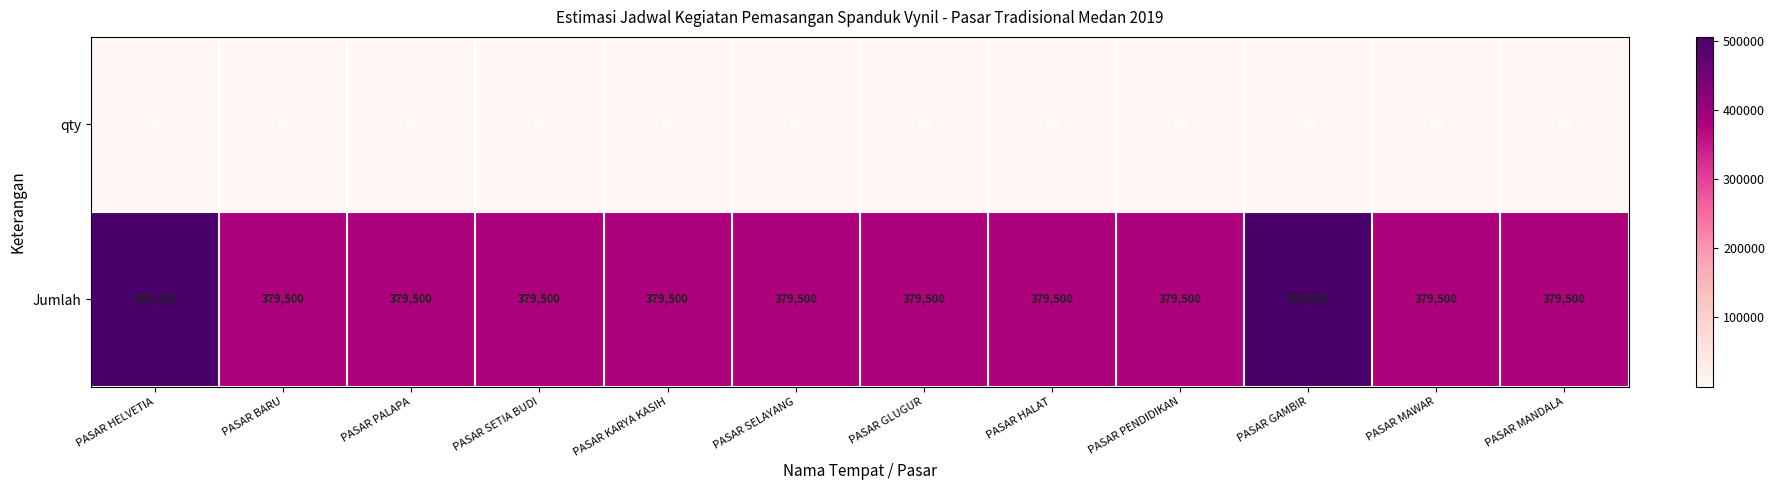

Which series has the largest total across all categories?

Jumlah